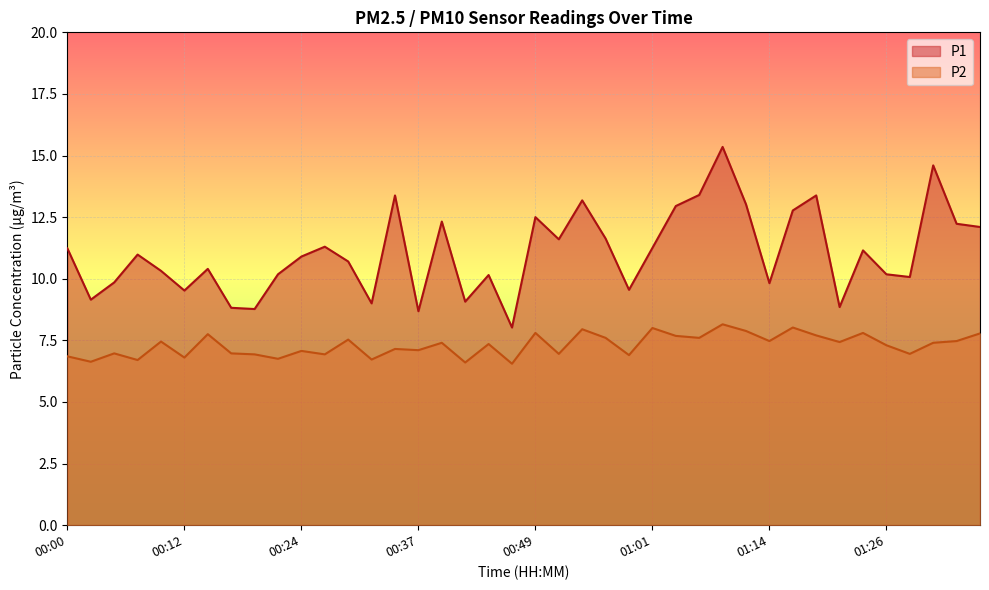

What is the lowest value of the P1 series?

8.0